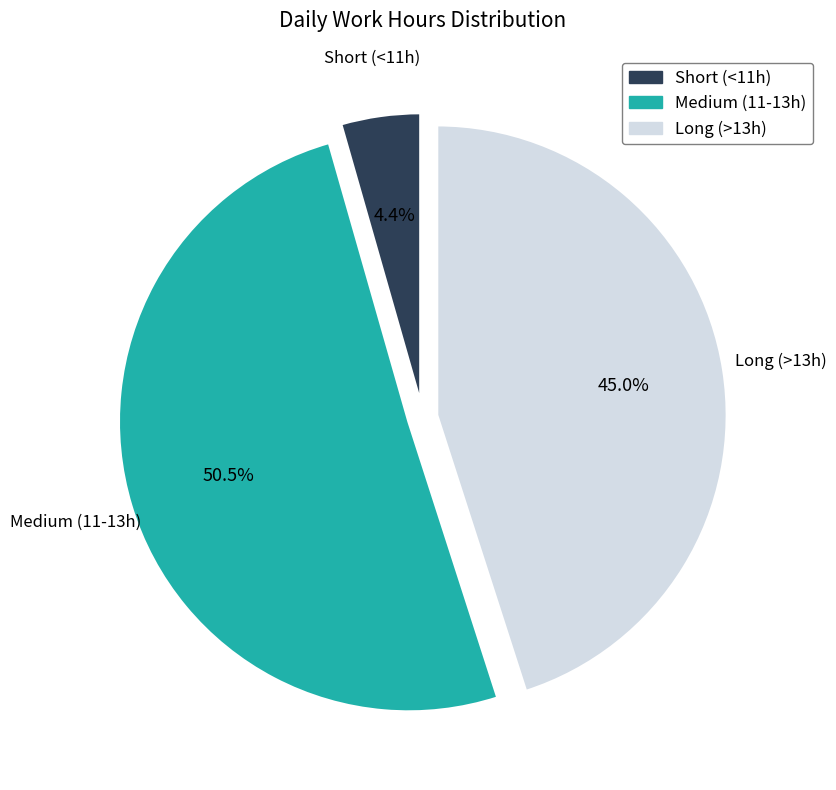

Is there a majority slice in this chart?

Yes